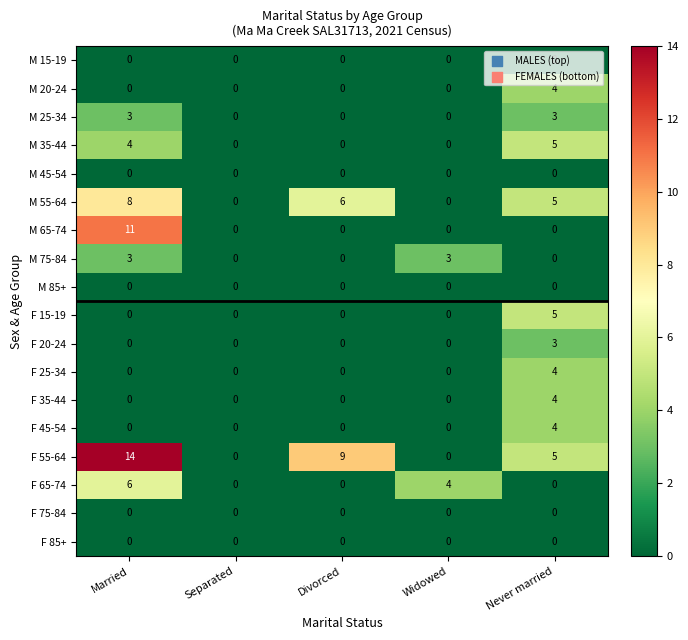

True or false: F 45-54 has a value of 2 at Widowed.

False